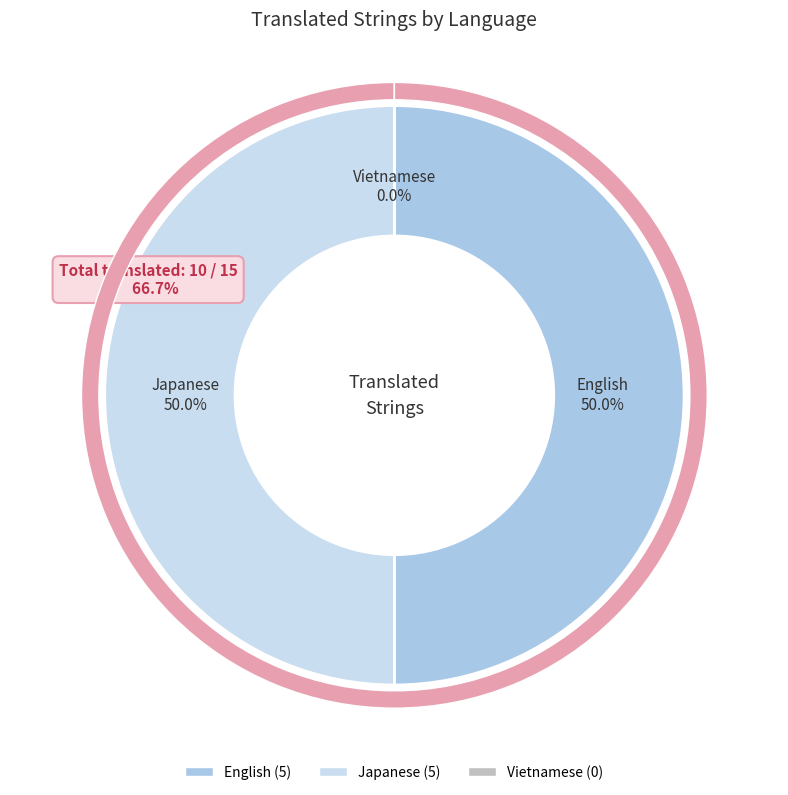

True or false: Vietnamese accounts for 1% of the total.

False